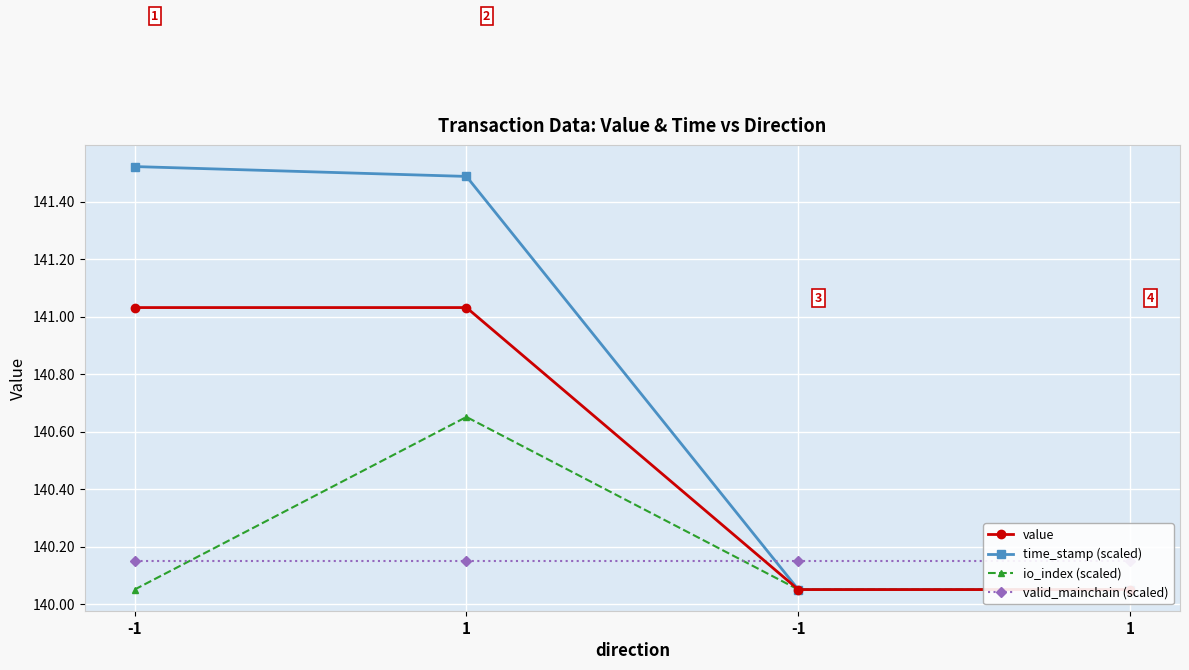

True or false: valid_mainchain (scaled) has a value of 70.4 at 1.

False